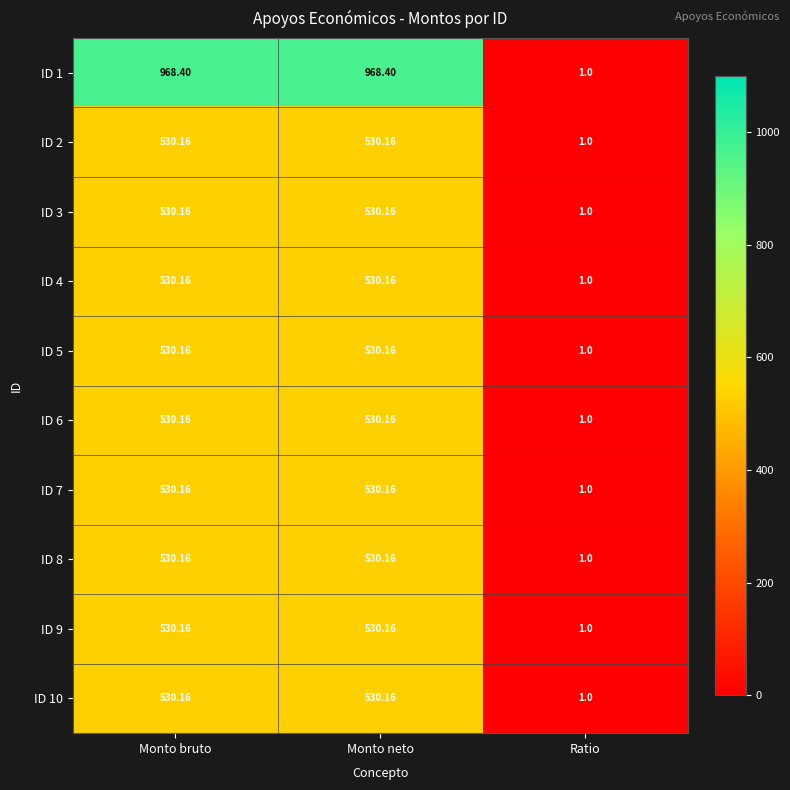

Which category has the lowest value in the ID 5 series?

Ratio